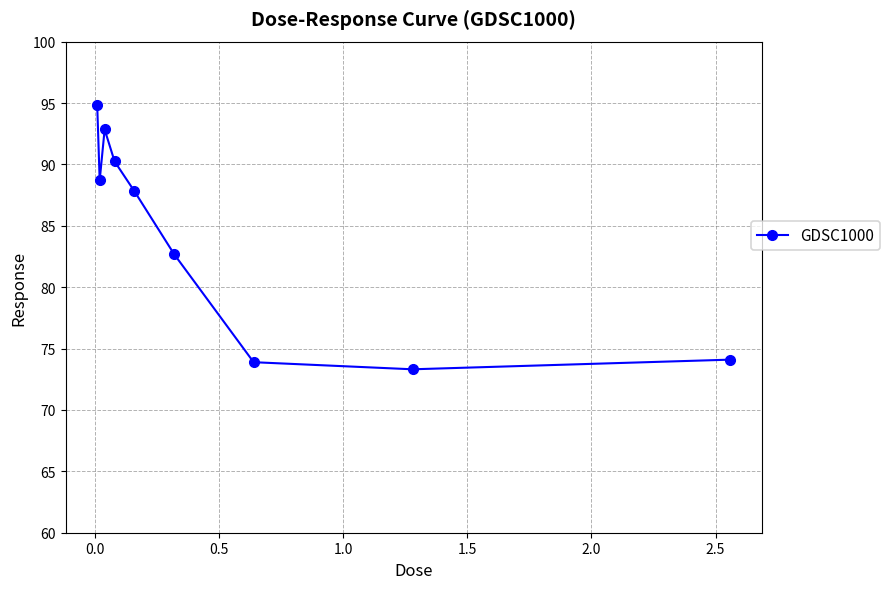

What is the value of the 5th point from the left?

87.8